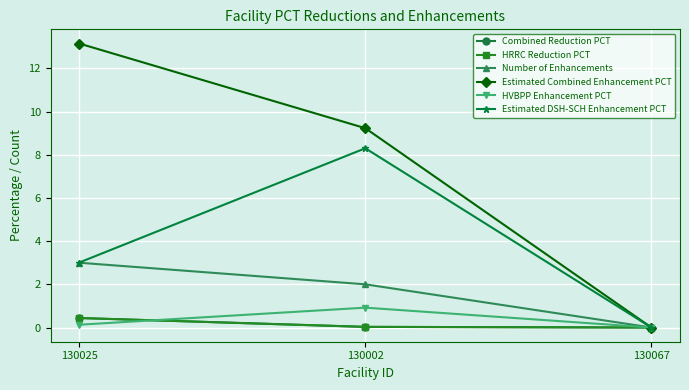

Is this an area chart (filled region under the line)?

No